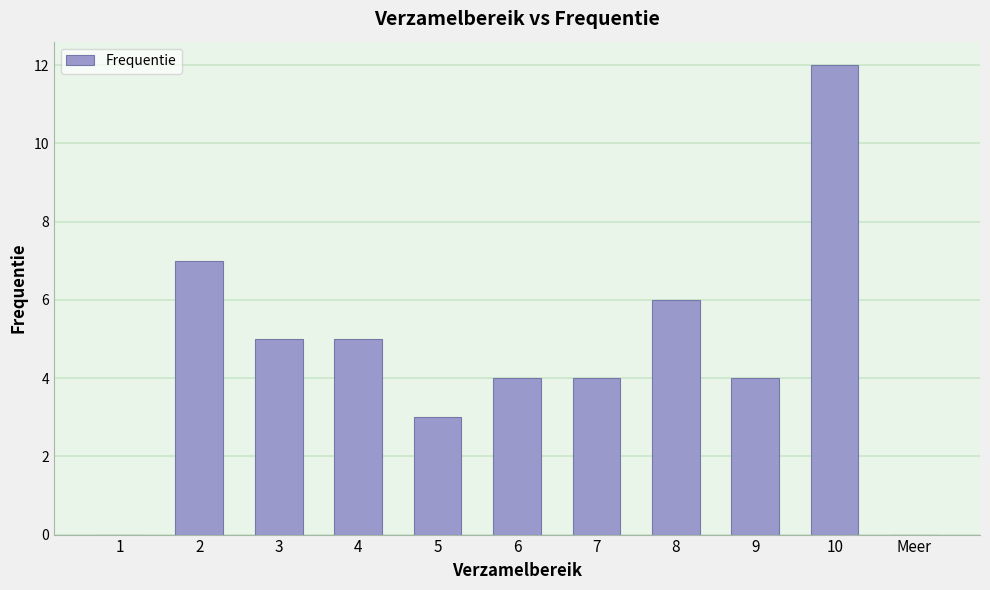

At which label does the data first exceed 4?

2